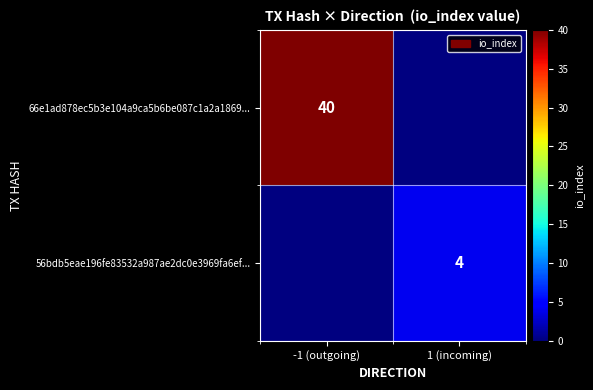

The 56bdb5eae196fe83532a987ae2dc0e3969fa6ef... series shows 4 at 1 (incoming). True or false?

True